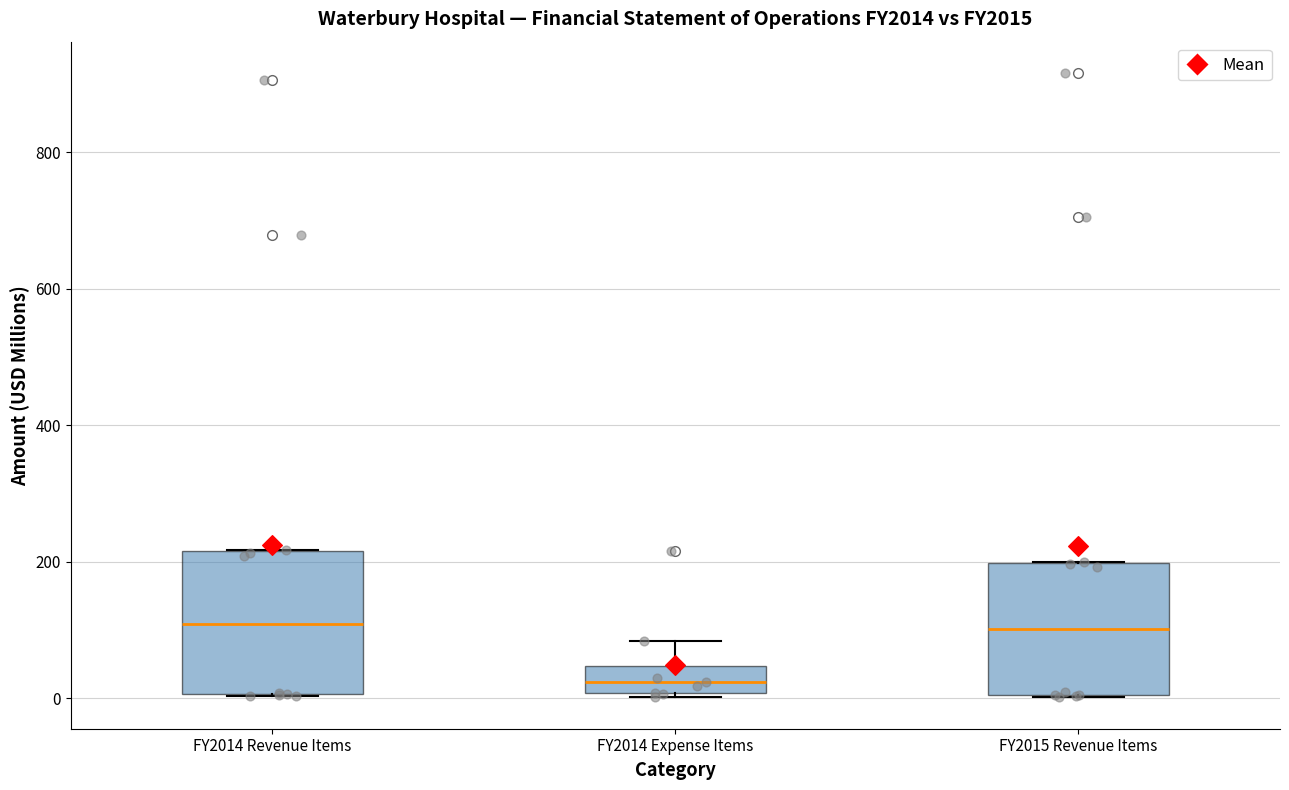

Where is the upper edge of the box for FY2015 Revenue Items on the y-axis? The values are not printed on the chart, so give them approximately, as read against the axis.

200